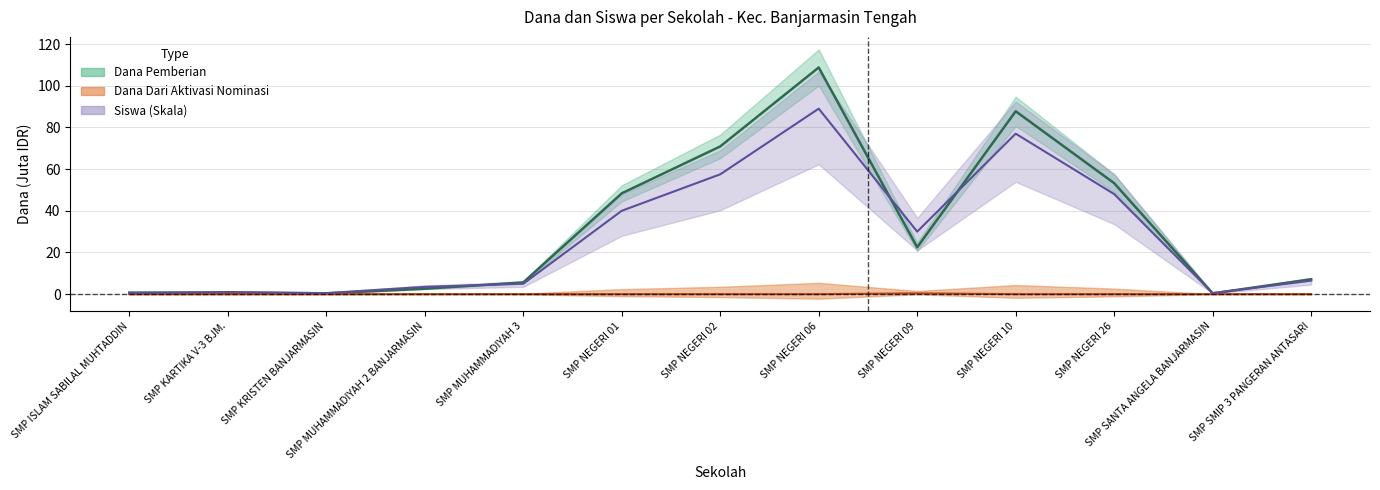

The Dana Disalurkan series shows 75.5 at SMP NEGERI 01. True or false?

False